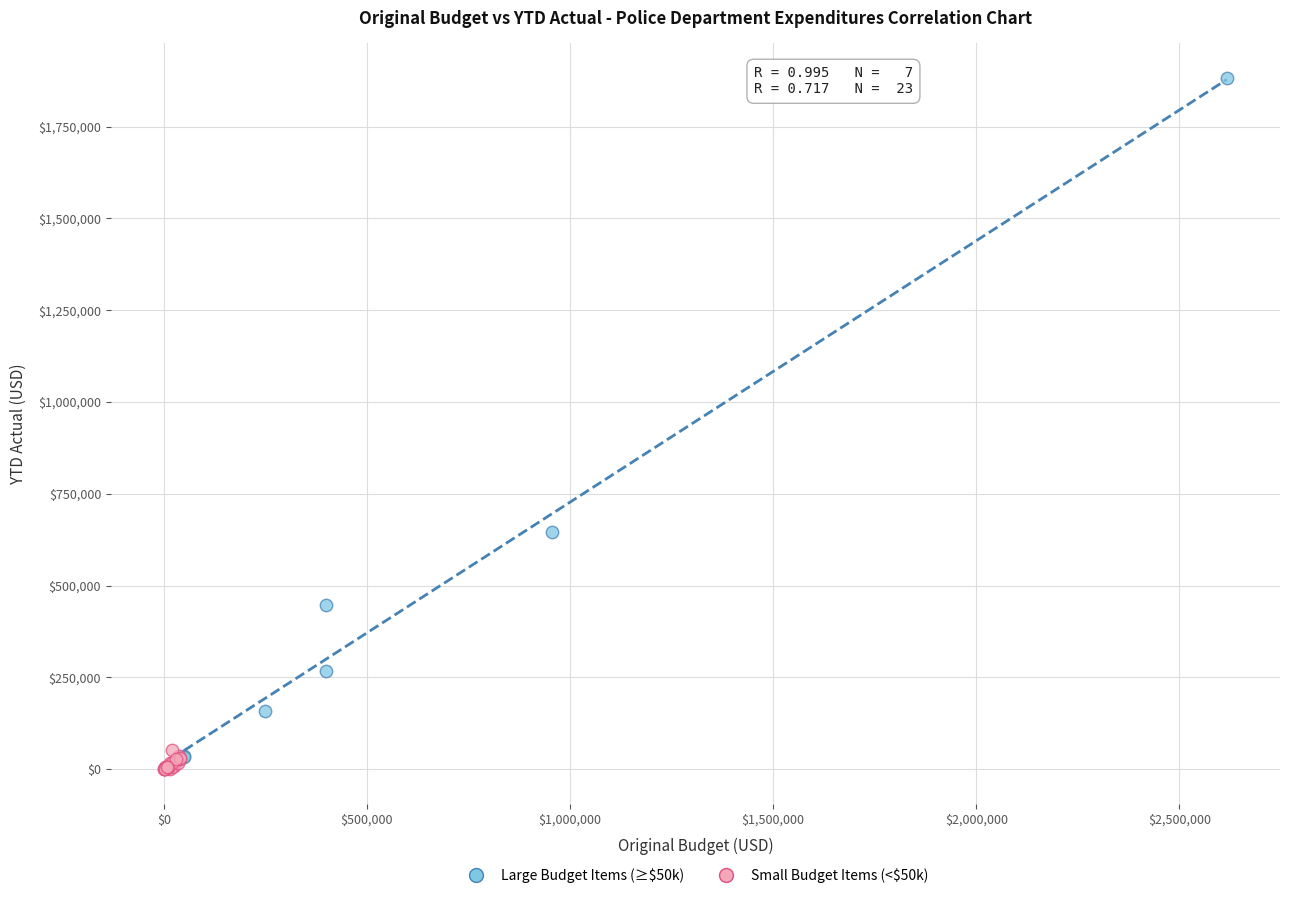

Which series reaches the maximum Y coordinate?

Large Budget Items (≥$50k)